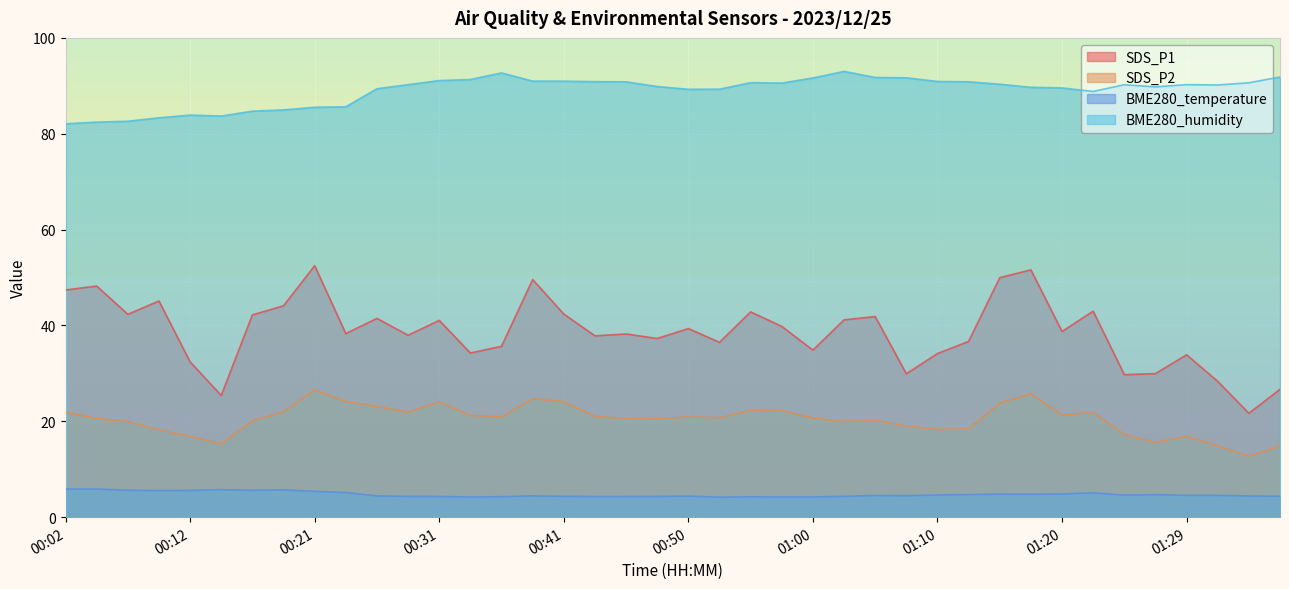

What is the average value of the SDS_P1 series?

38.6